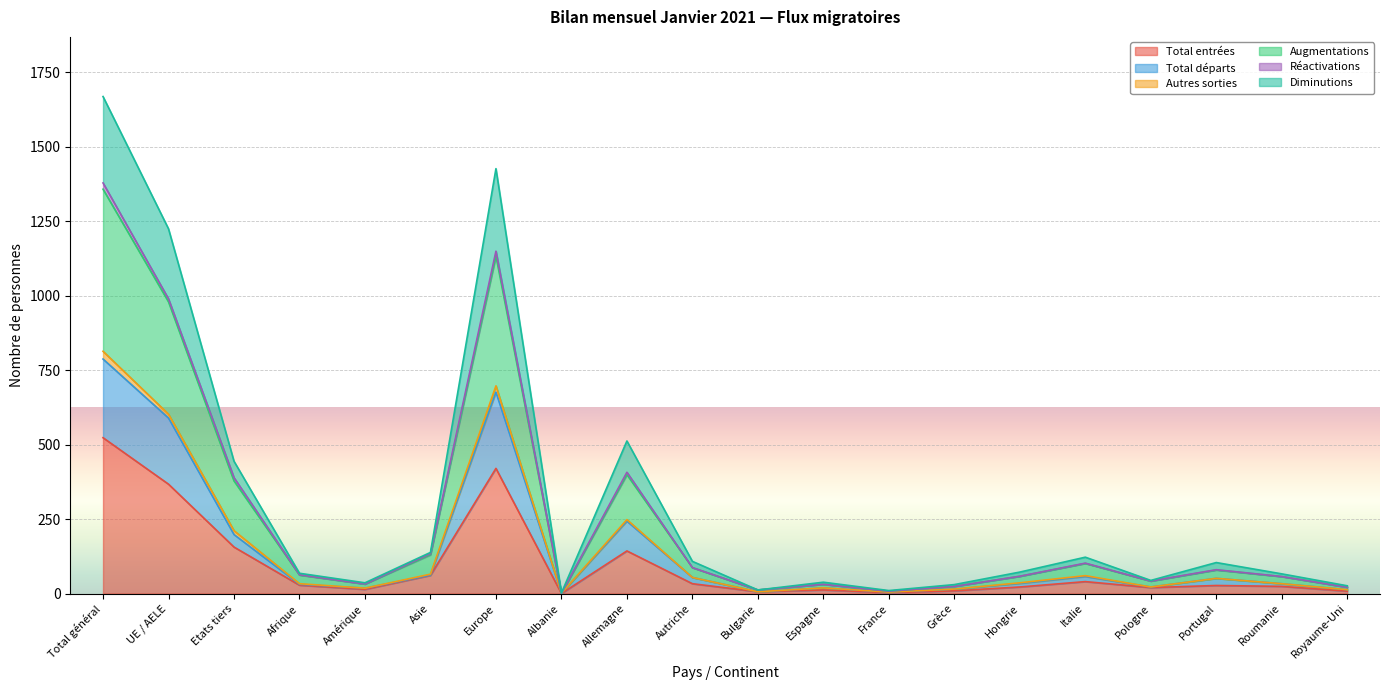

What are all the series names shown in the legend?

Total entrées, Total départs, Autres sorties, Augmentations, Réactivations, Diminutions